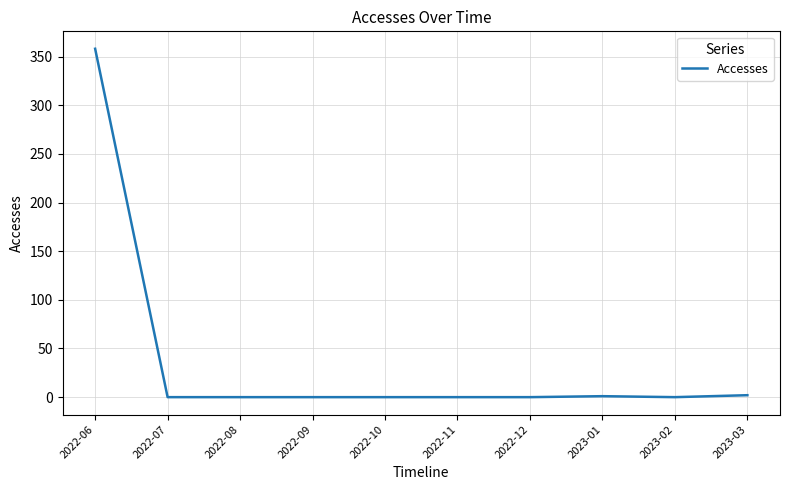

What is the greatest value displayed?

358